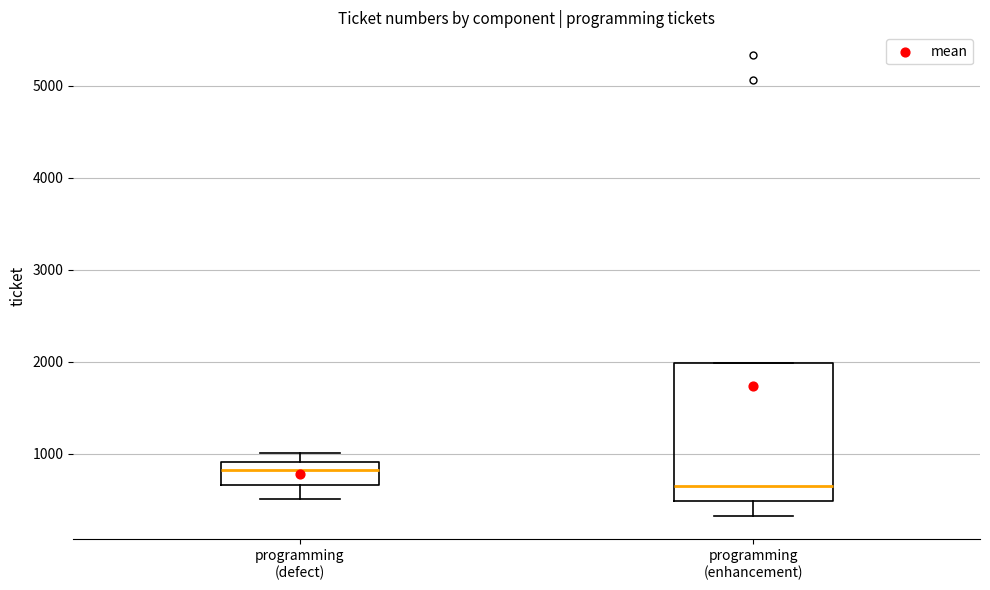

Which box has the lowest median line?

programming (enhancement)